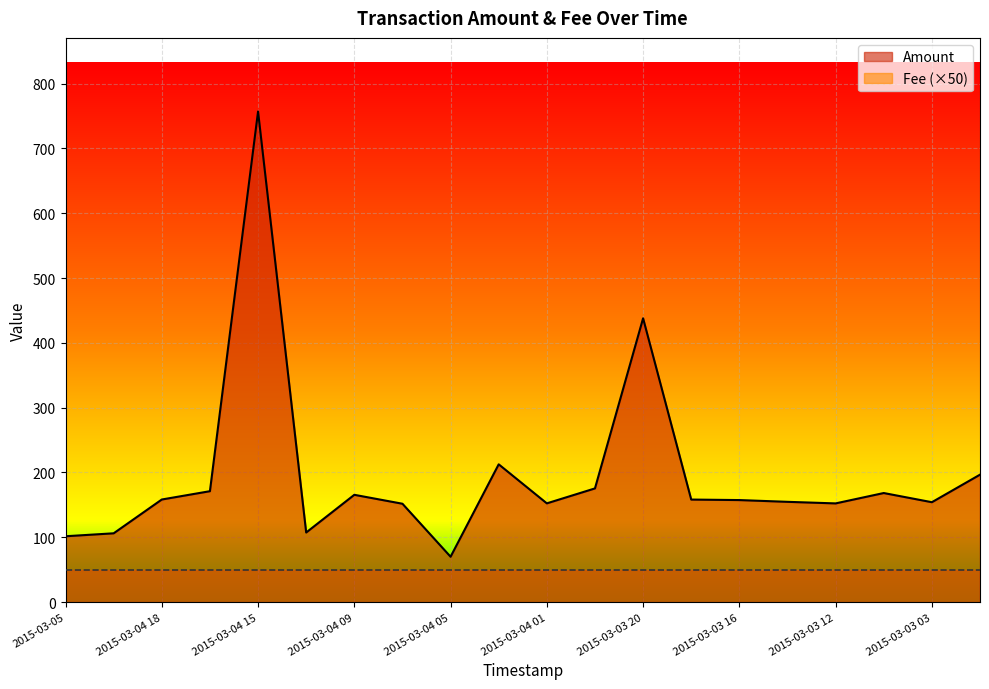

Which has a higher value, 2015-03-04 13 or 2015-03-04 05?

2015-03-04 13